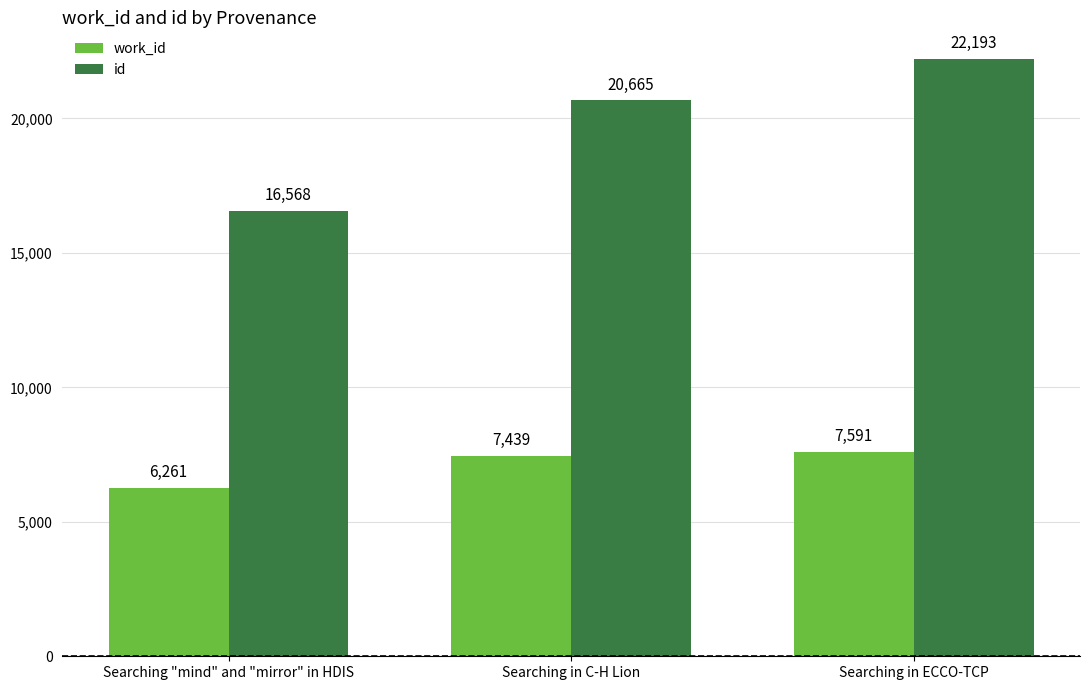

How many distinct data groups are displayed?

2